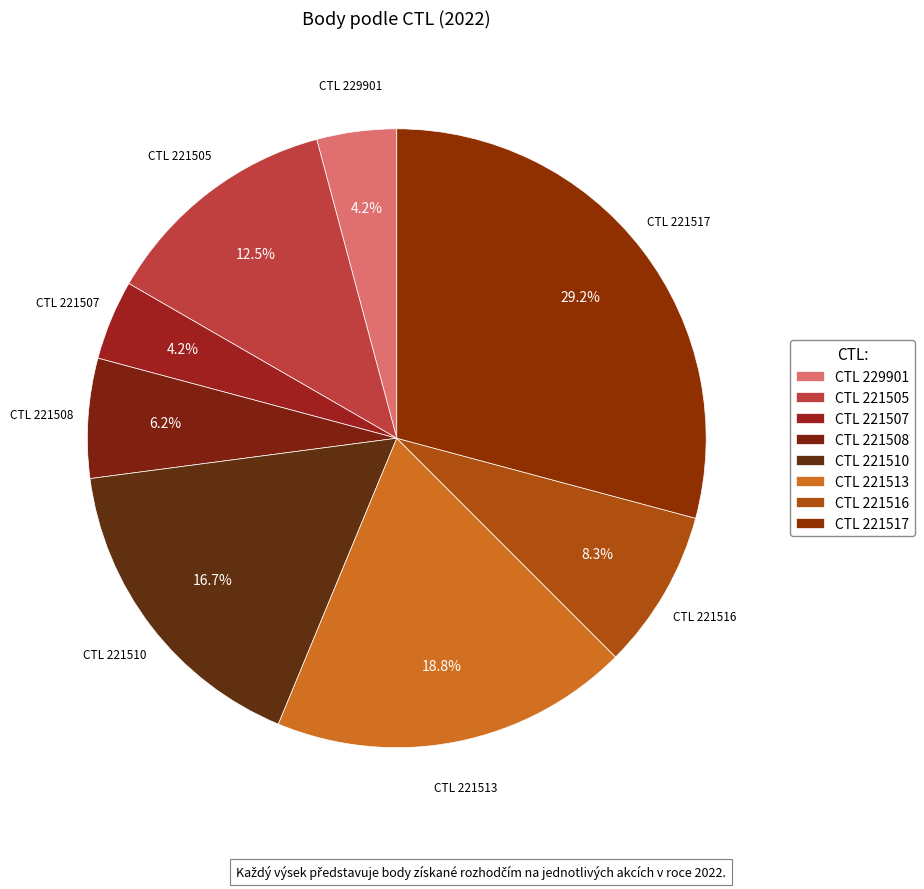

Approximately how many times larger is the value at CTL 221516 compared to CTL 221508?

1.3